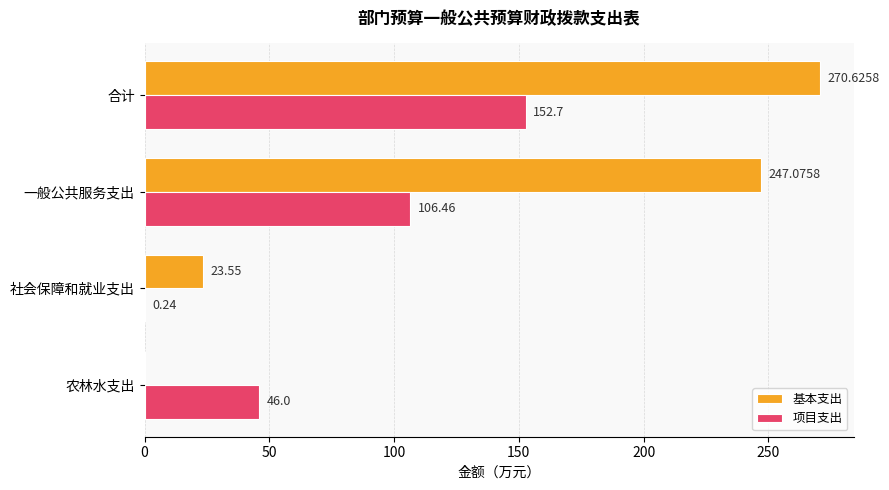

How many categories are shown in the chart?

4